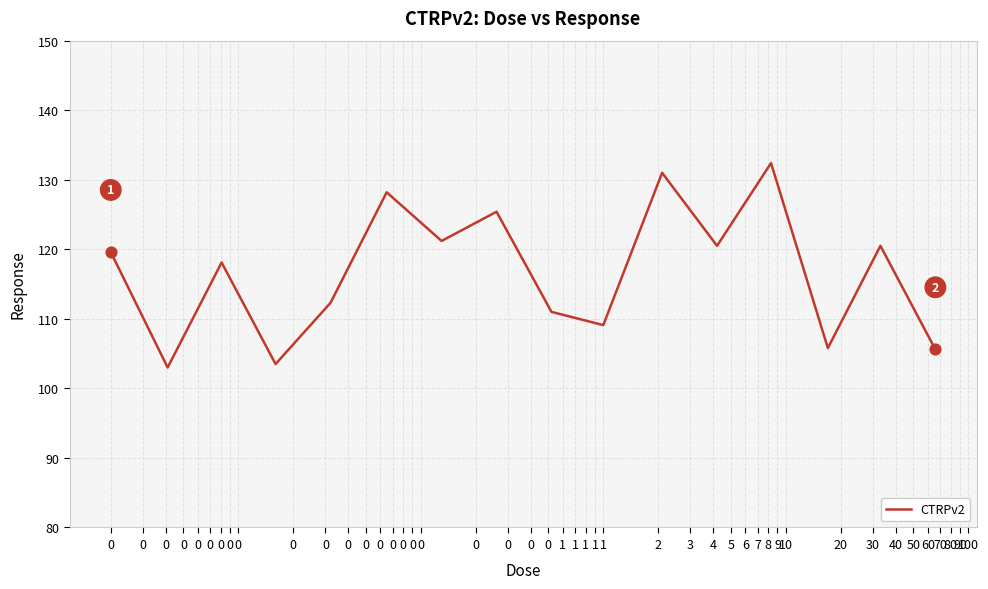

What is the difference between the maximum and minimum values?

29.4